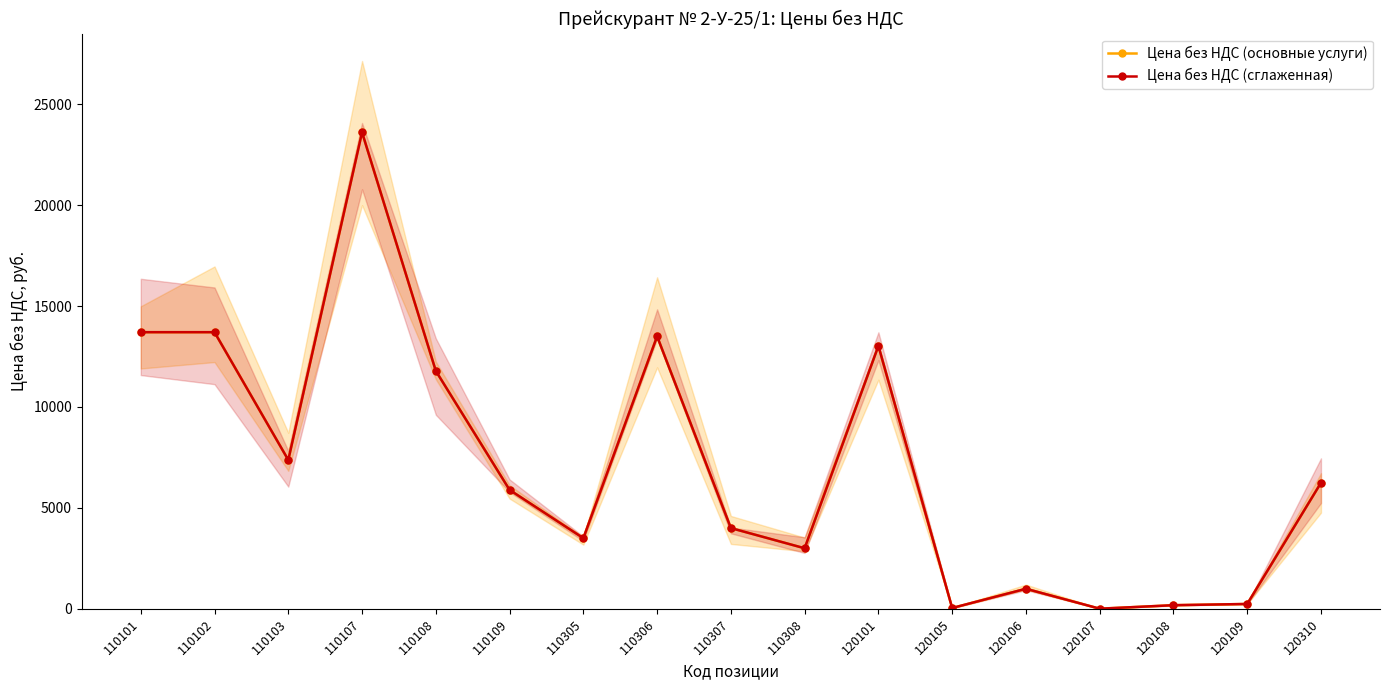

What is the maximum value for Цена без НДС (сглаженная)?

23605